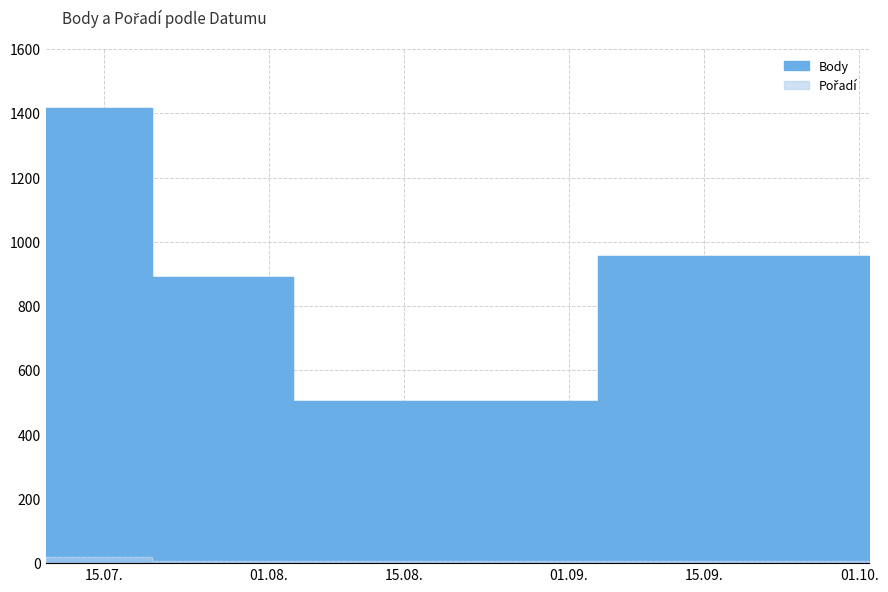

True or false: Body and Pořadí intersect in this chart.

False